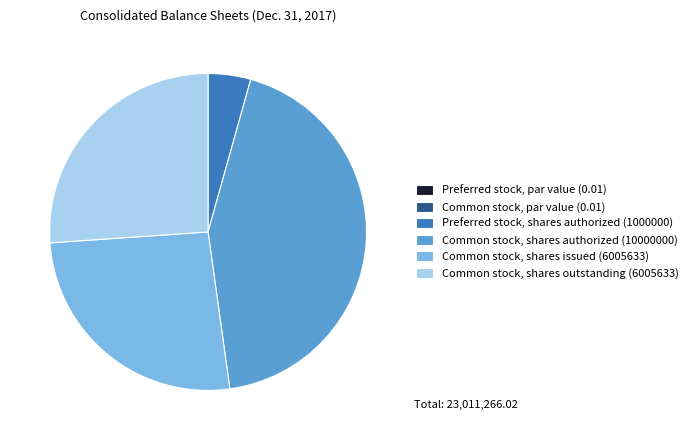

The Preferred stock, shares authorized (1000000) slice represents 19% of the pie. True or false?

False